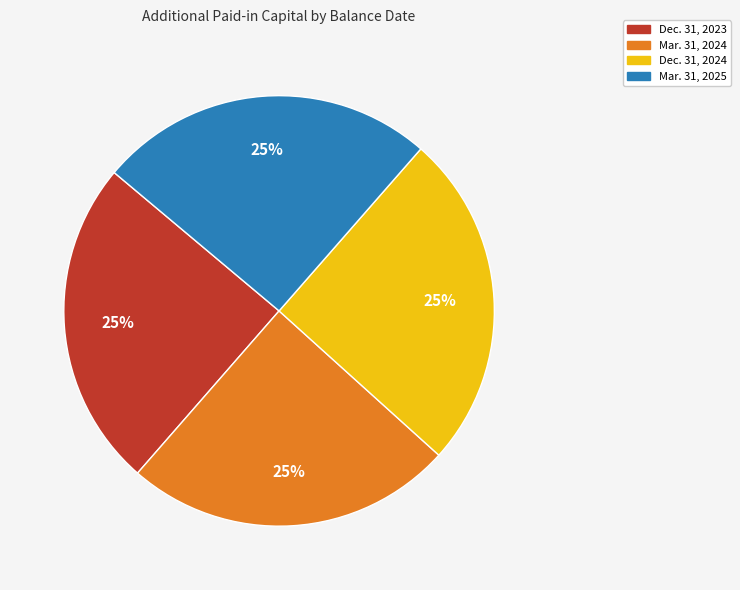

Is there any slice that represents more than half of the pie?

No